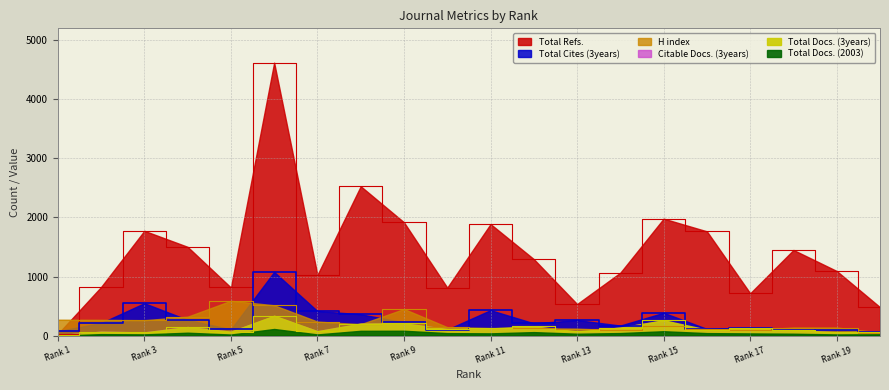

The Total Cites (3years) series shows 152 at Rank 5. True or false?

False